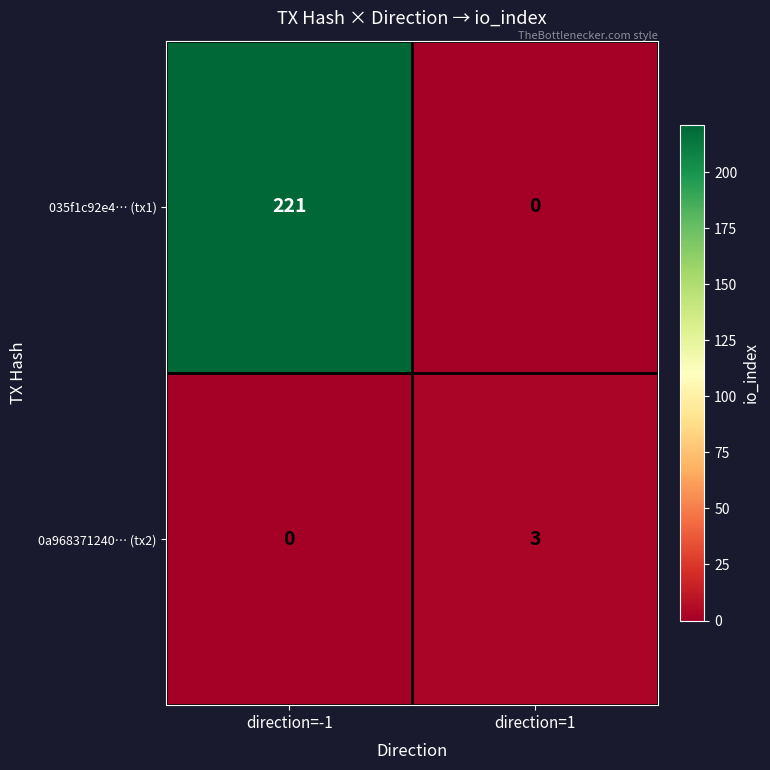

Is it true that 0a968371240… (tx2) equals 0 at direction=-1?

True